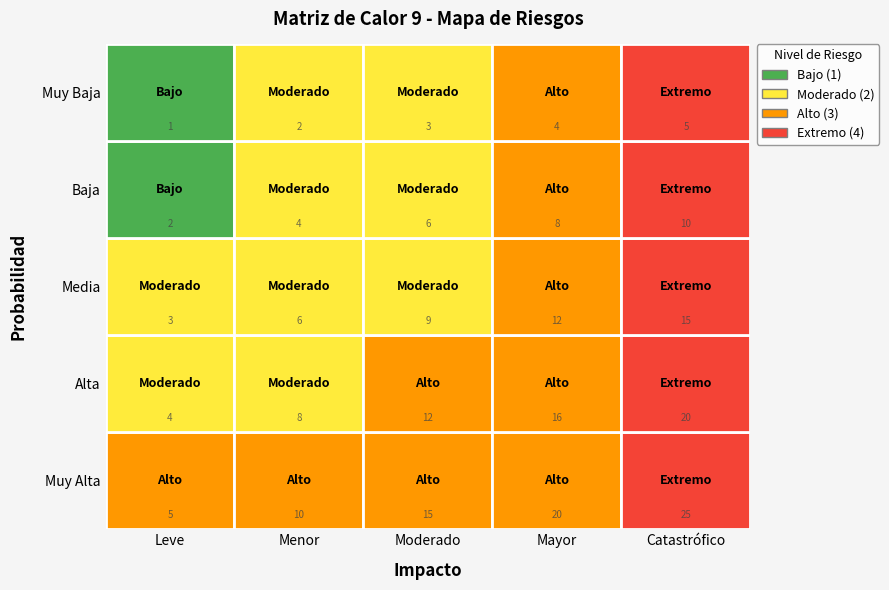

What is the total value across all series at Moderado?

12